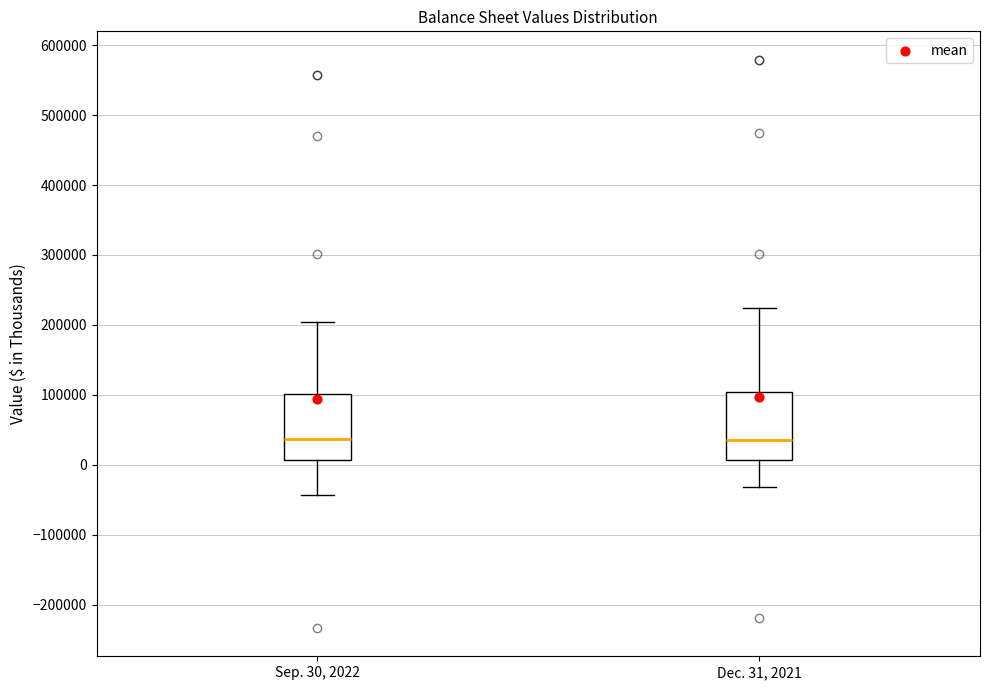

Where does the lower whisker of the box for Sep. 30, 2022 end on the y-axis? The values are not printed on the chart, so give them approximately, as read against the axis.

-40000